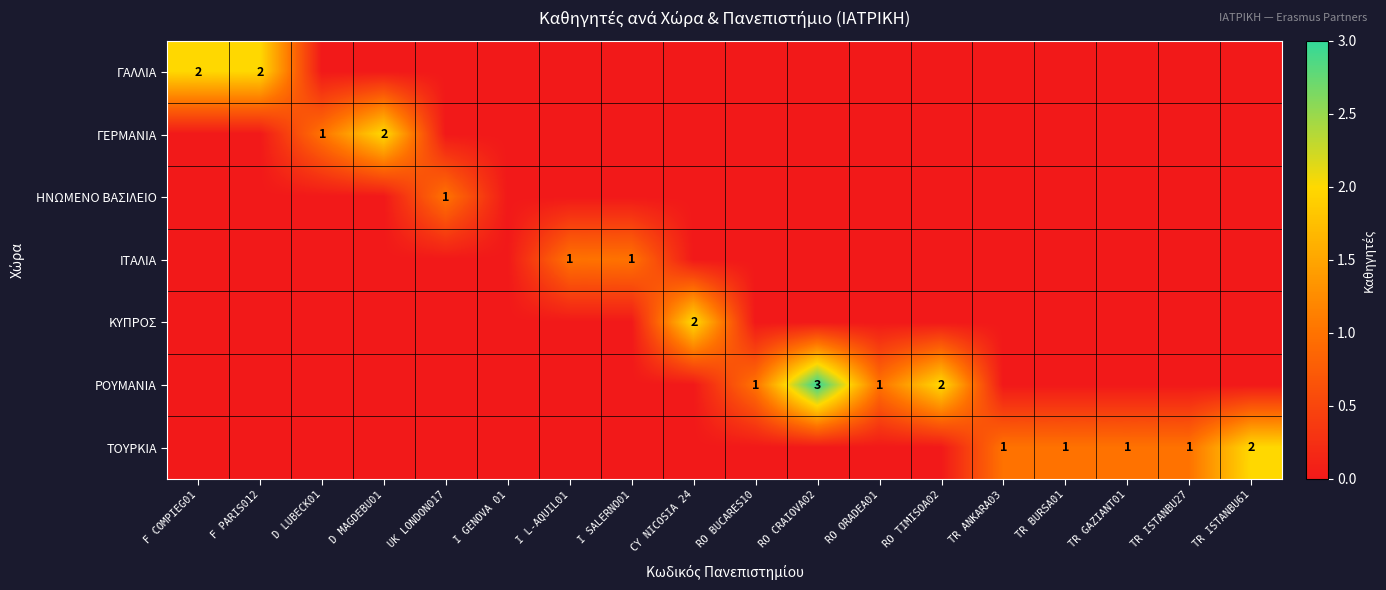

Count the number of data series in this chart.

7